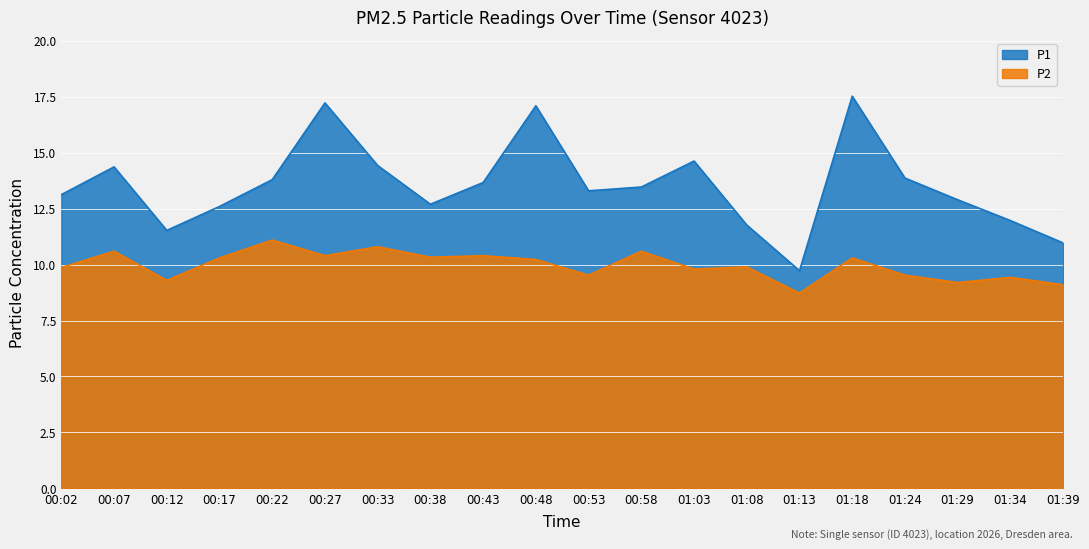

At 01:34, list the series in order from largest to smallest.

P1, P2